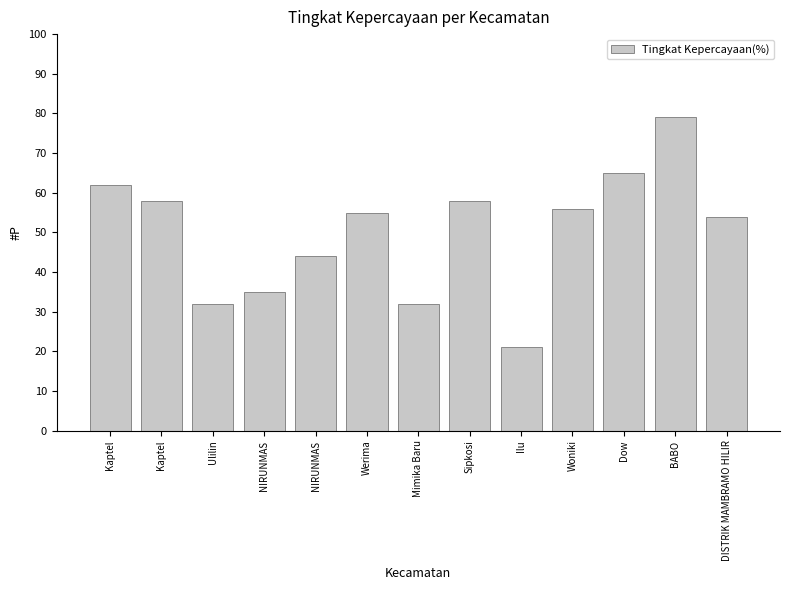

How many bars are there in total?

13